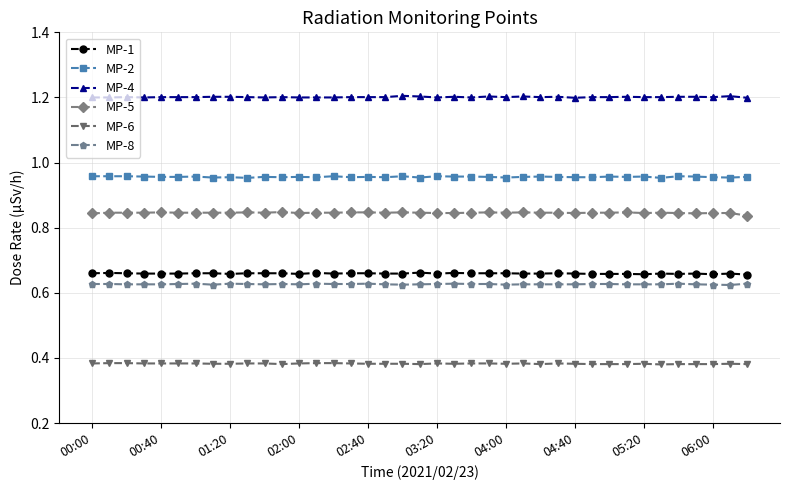

True or false: MP-1 and MP-4 cross at least once.

False